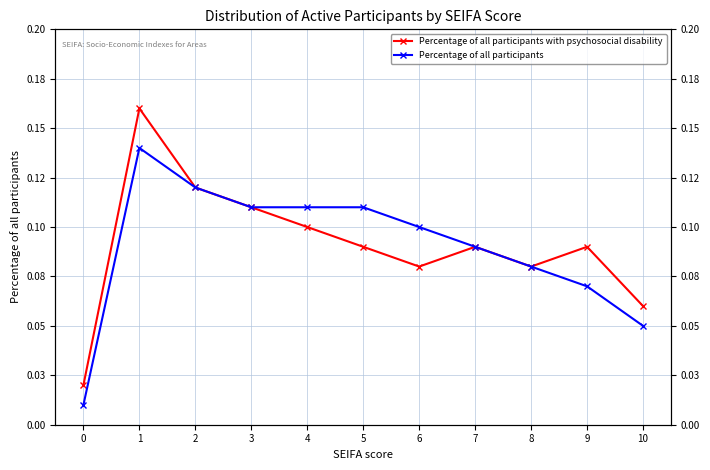

True or false: Percentage of all participants has more than 0 interior local peaks.

True